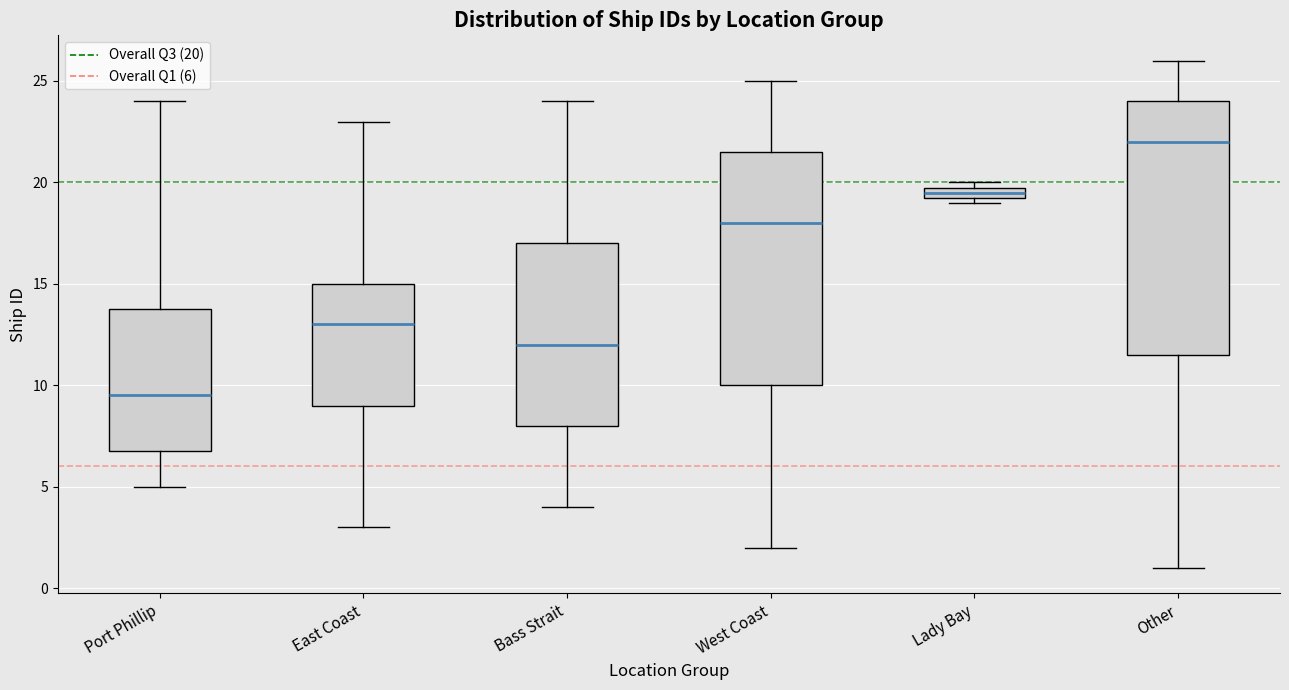

Where is the lower edge of the box for Bass Strait on the y-axis? The values are not printed on the chart, so give them approximately, as read against the axis.

8.0